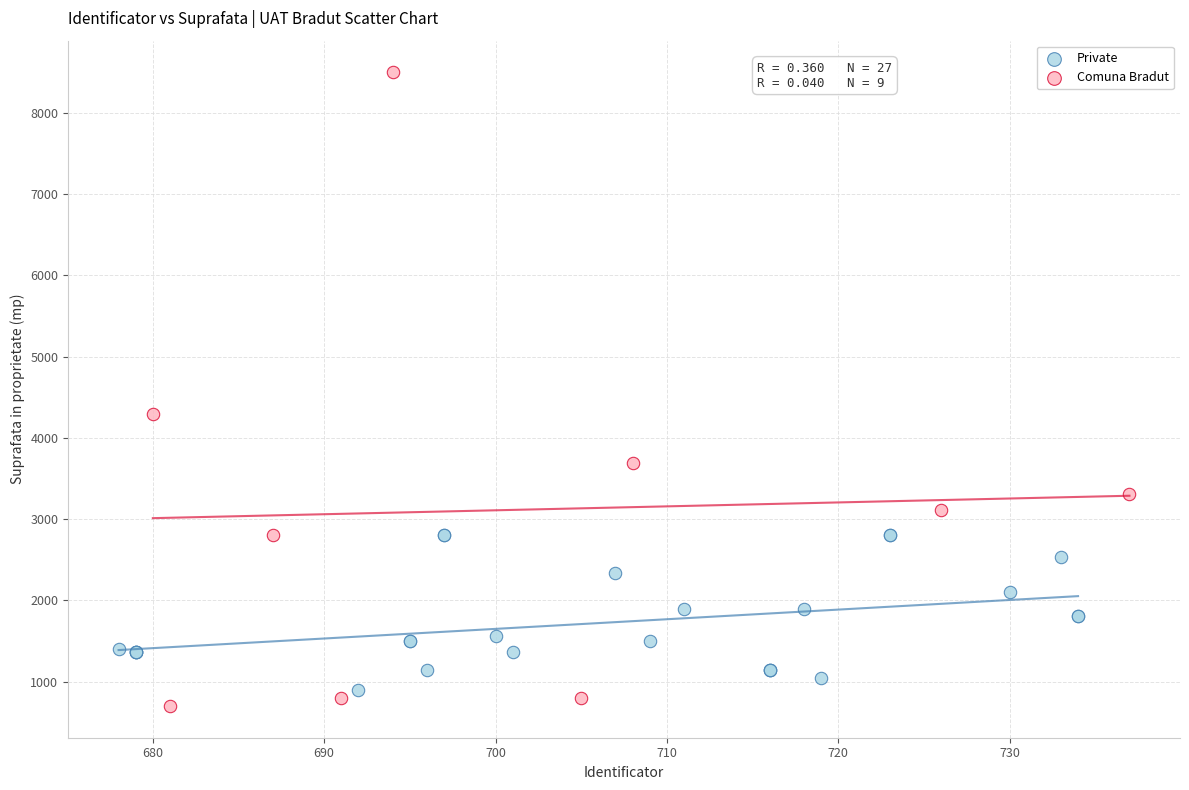

Which series reaches the maximum Y coordinate?

Comuna Bradut